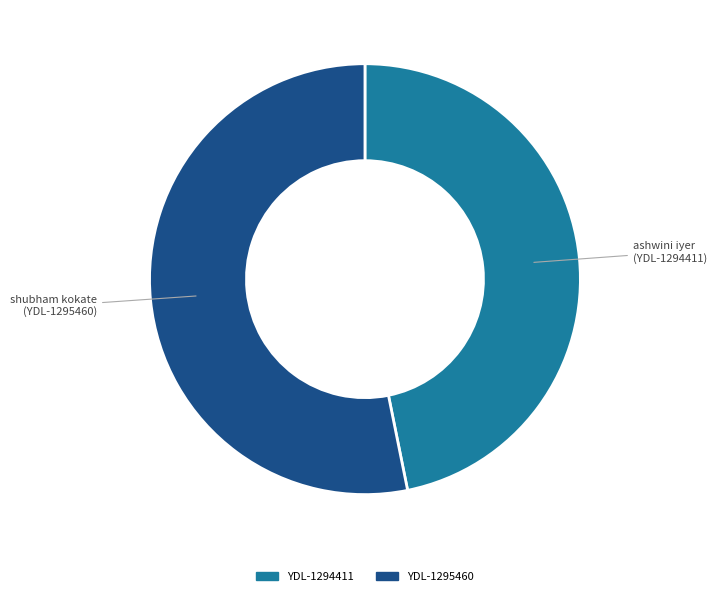

The YDL-1295460 slice represents 53% of the pie. True or false?

True